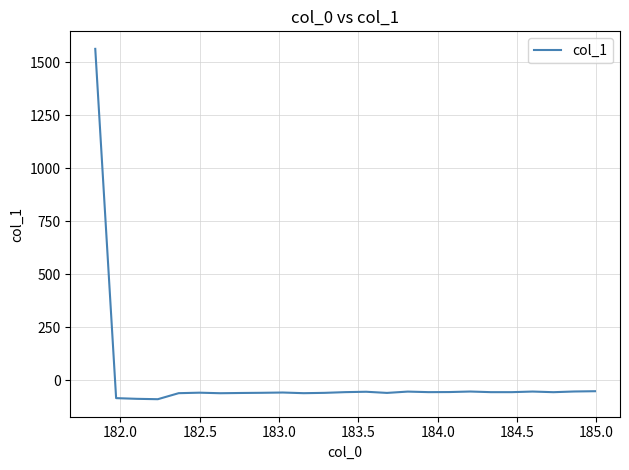

What is the minimum value shown in the chart?

-90.4